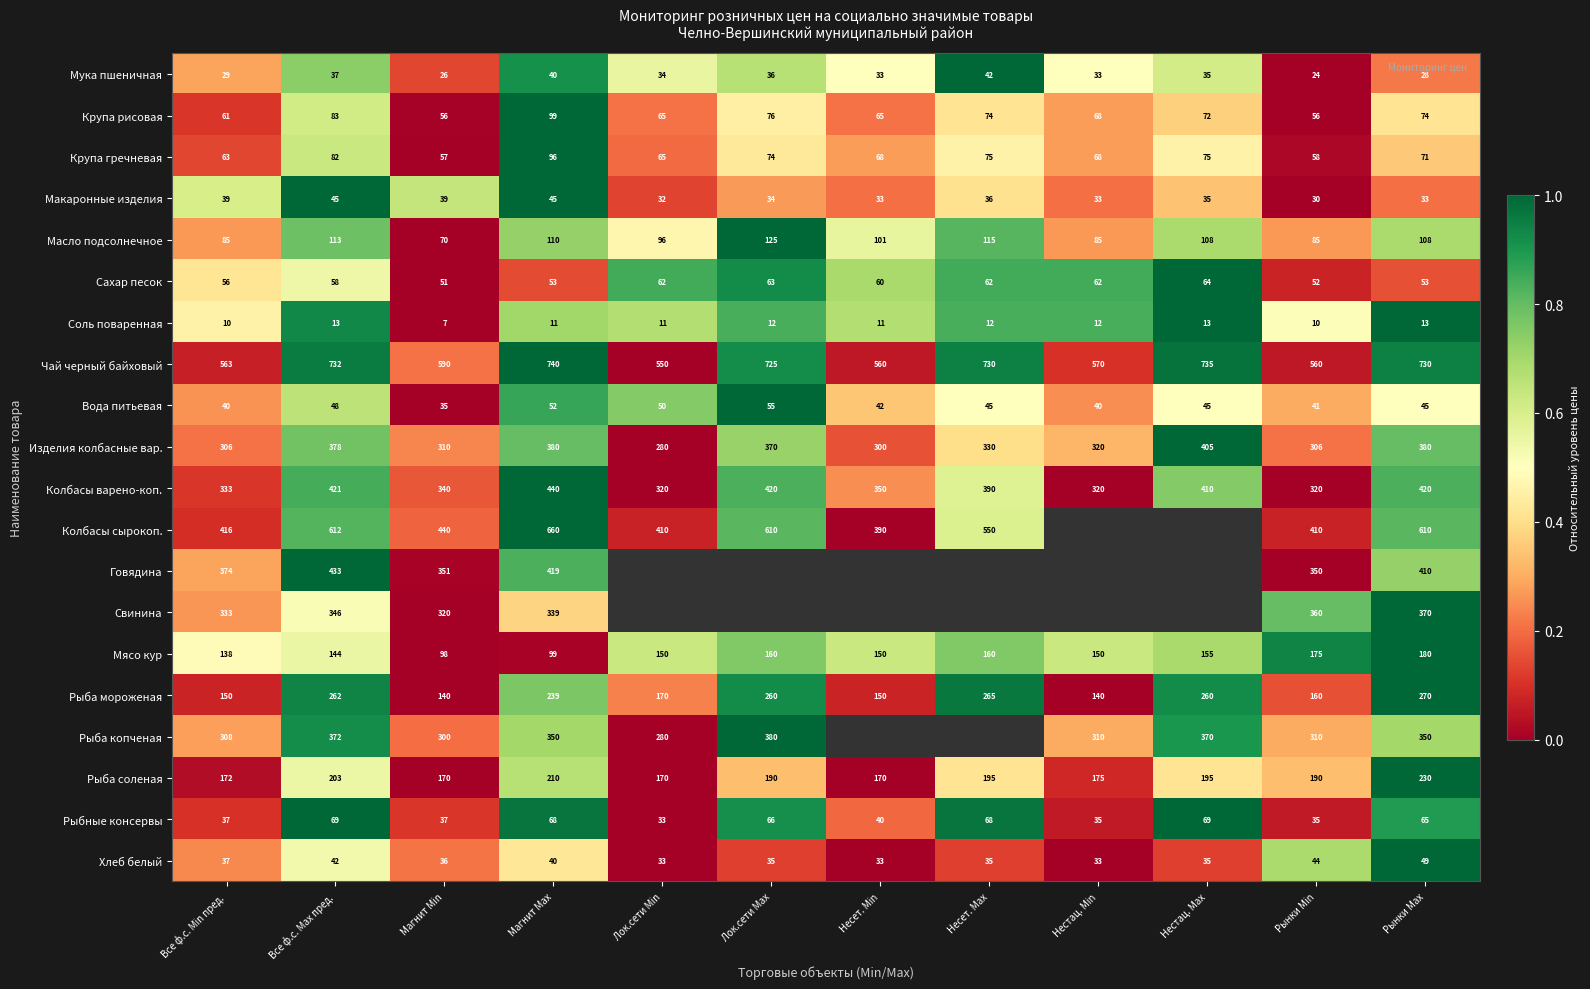

Is the value of Рыба копченая at Лок.сети Min greater than the value of Крупа рисовая at Рынки Max?

Yes